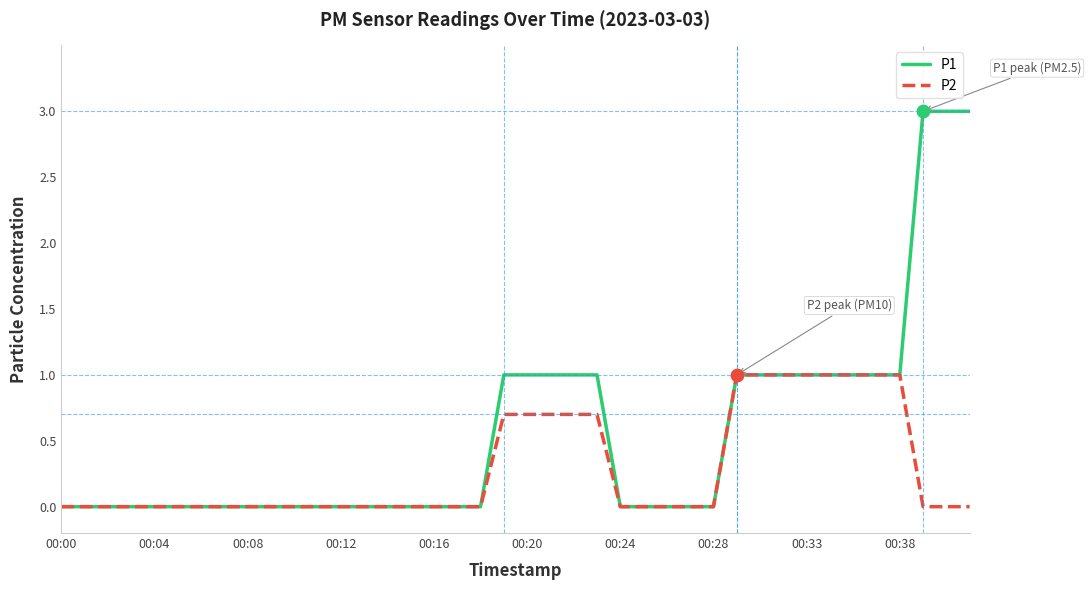

Which series has the largest range (max minus min)?

P1